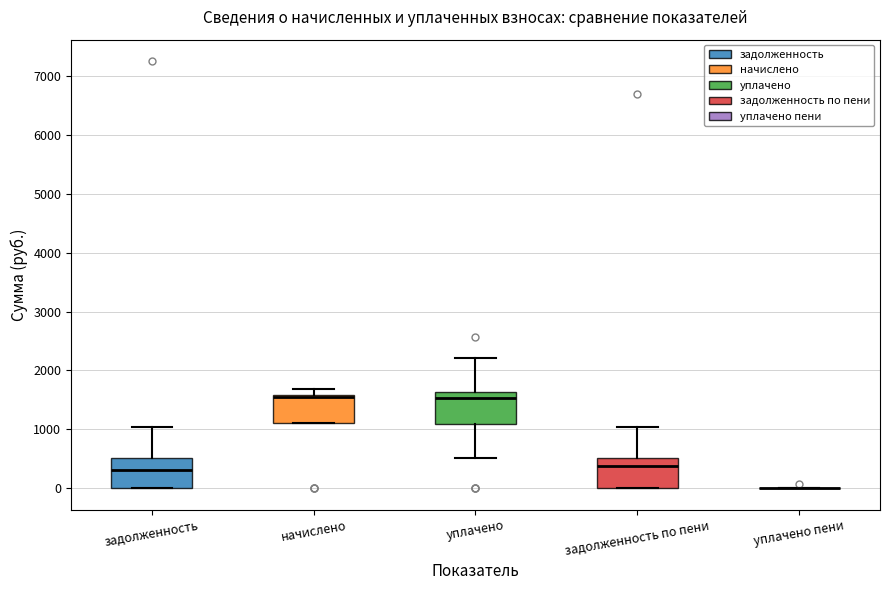

Reading left to right, transcribe this box plot: for each box, give where its median line is, the range the box spans, and where its two whiskers end, as read against the y-axis. The values are not printed on the chart, so give them approximately, as read against the axis.

задолженность: median 300, box 0 to 500, whiskers 0 to 1000
начислено: median 1500 (drawn on the box's upper edge), box 1100 to 1600, whiskers 1100 to 1700
уплачено: median 1500, box 1100 to 1600, whiskers 500 to 2200
задолженность по пени: median 400, box 0 to 500, whiskers 0 to 1000
уплачено пени: box collapsed to a line at 0, whiskers 0 to 0